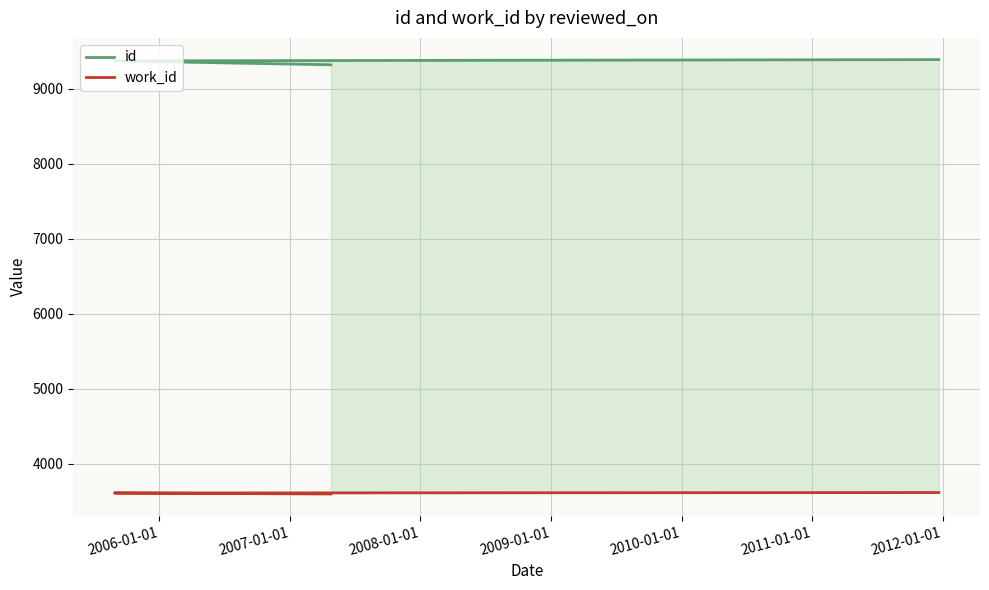

What is the difference between the maximum and second lowest values in the work_id series?

6